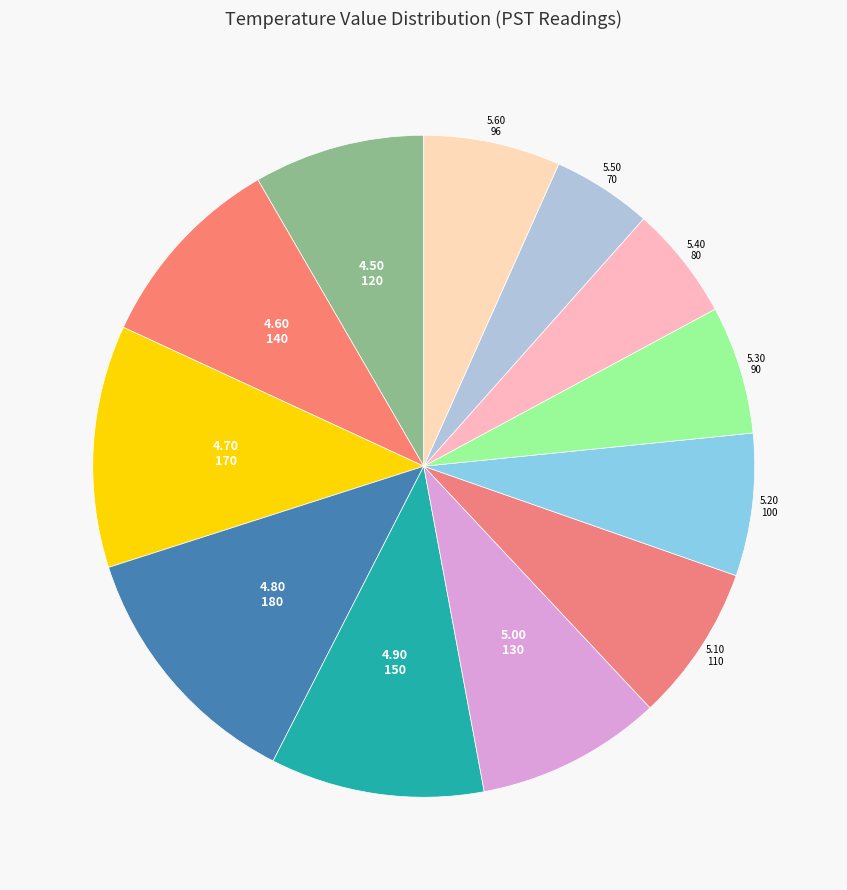

How many segments does this pie chart have?

12